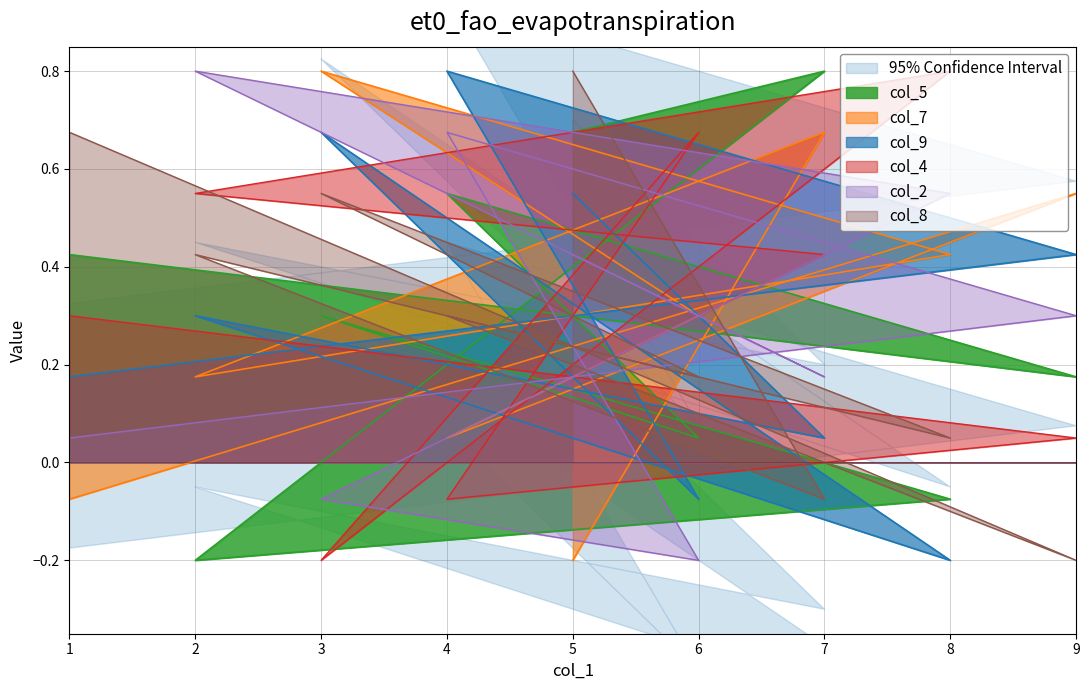

After their last crossing, which series has the higher values: col_5 or col_2?

col_5